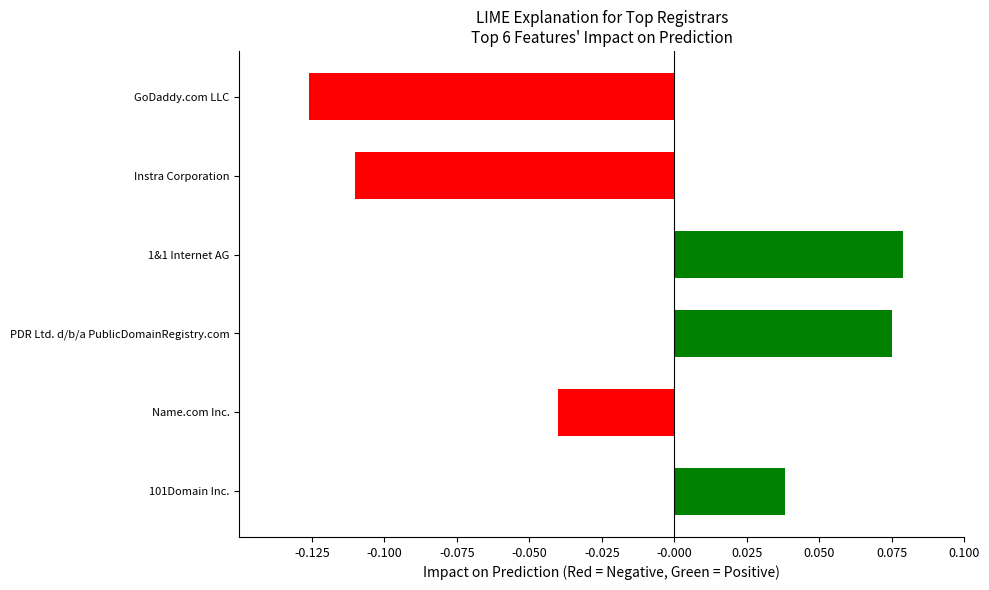

How many categories are shown in the chart?

6